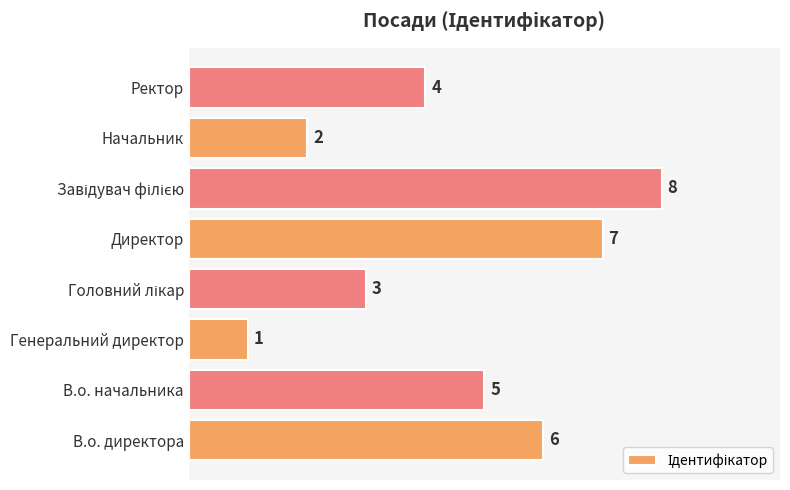

Approximately how many times larger is the value at Начальник compared to В.о. начальника?

0.4